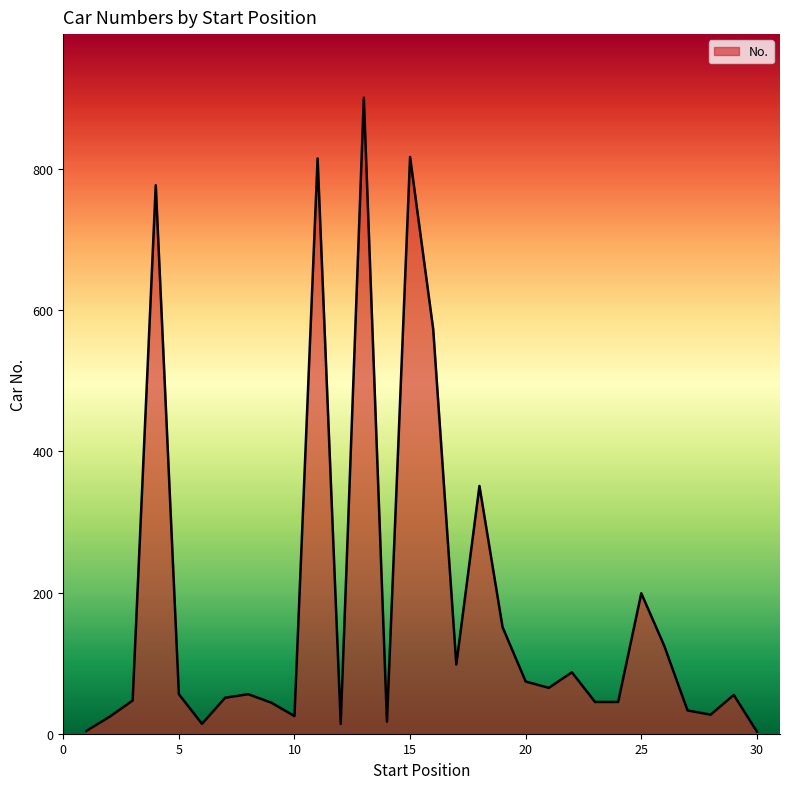

What is the maximum value shown in the chart?

901